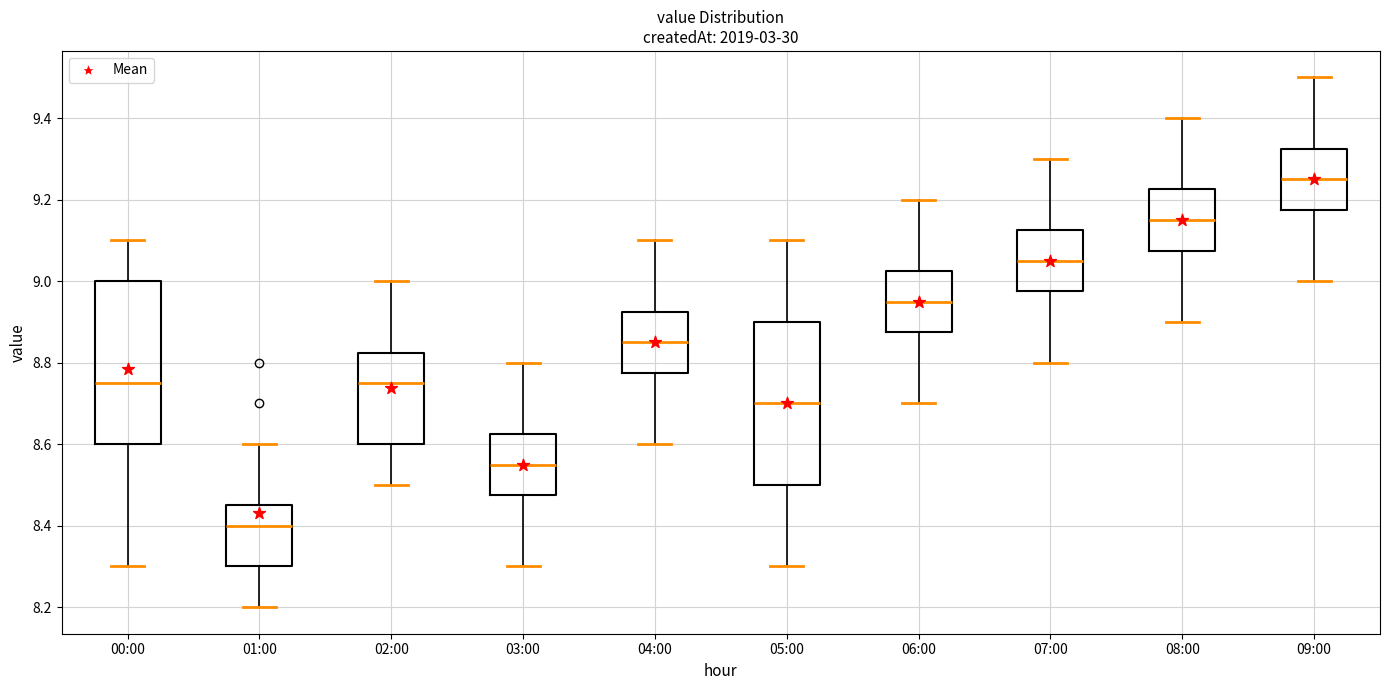

Reading left to right, read every box against the y-axis: the position of its median line, the range the box covers, and the ends of its whiskers. The values are not printed on the chart, so give them approximately, as read against the axis.

00:00: median 8.76, box 8.60 to 9.00, whiskers 8.30 to 9.10
01:00: median 8.40, box 8.30 to 8.46, whiskers 8.20 to 8.60
02:00: median 8.76, box 8.60 to 8.82, whiskers 8.50 to 9.00
03:00: median 8.56, box 8.48 to 8.62, whiskers 8.30 to 8.80
04:00: median 8.86, box 8.78 to 8.92, whiskers 8.60 to 9.10
05:00: median 8.70, box 8.50 to 8.90, whiskers 8.30 to 9.10
06:00: median 8.96, box 8.88 to 9.02, whiskers 8.70 to 9.20
07:00: median 9.06, box 8.98 to 9.12, whiskers 8.80 to 9.30
08:00: median 9.16, box 9.08 to 9.22, whiskers 8.90 to 9.40
09:00: median 9.26, box 9.18 to 9.32, whiskers 9.00 to 9.50